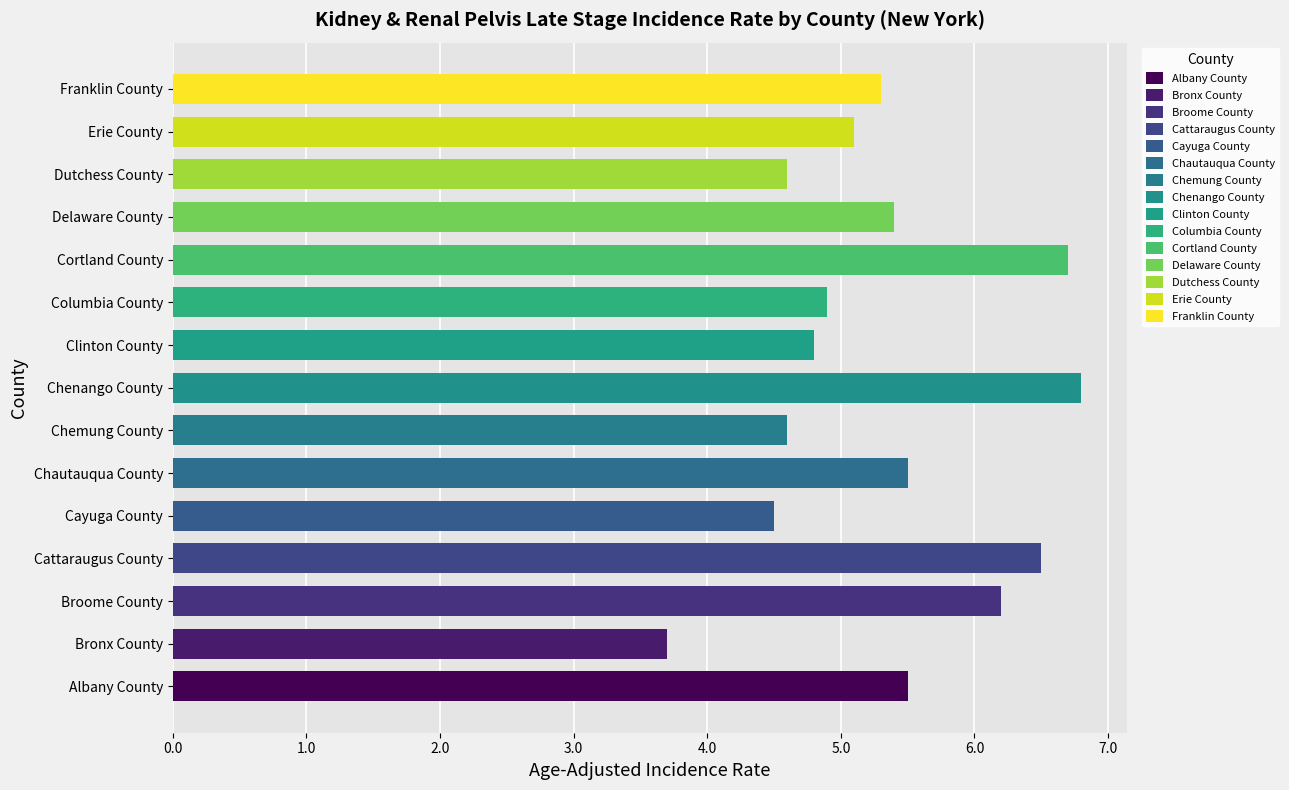

Reading left to right, what are all the values shown in this chart?

Albany County=5.5	Bronx County=3.7	Broome County=6.2	Cattaraugus County=6.5	Cayuga County=4.5	Chautauqua County=5.5	Chemung County=4.6	Chenango County=6.8	Clinton County=4.8	Columbia County=4.9	Cortland County=6.7	Delaware County=5.4	Dutchess County=4.6	Erie County=5.1	Franklin County=5.3